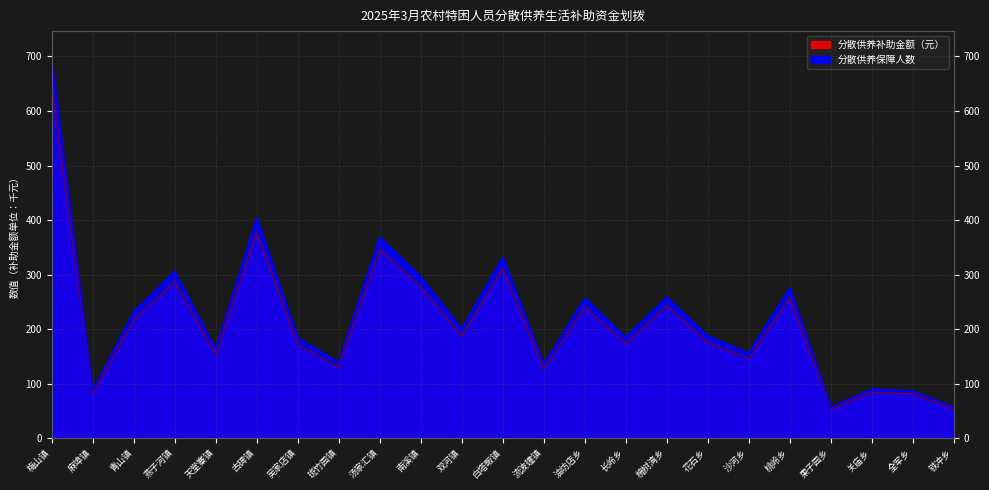

How many lines are shown in the chart?

2